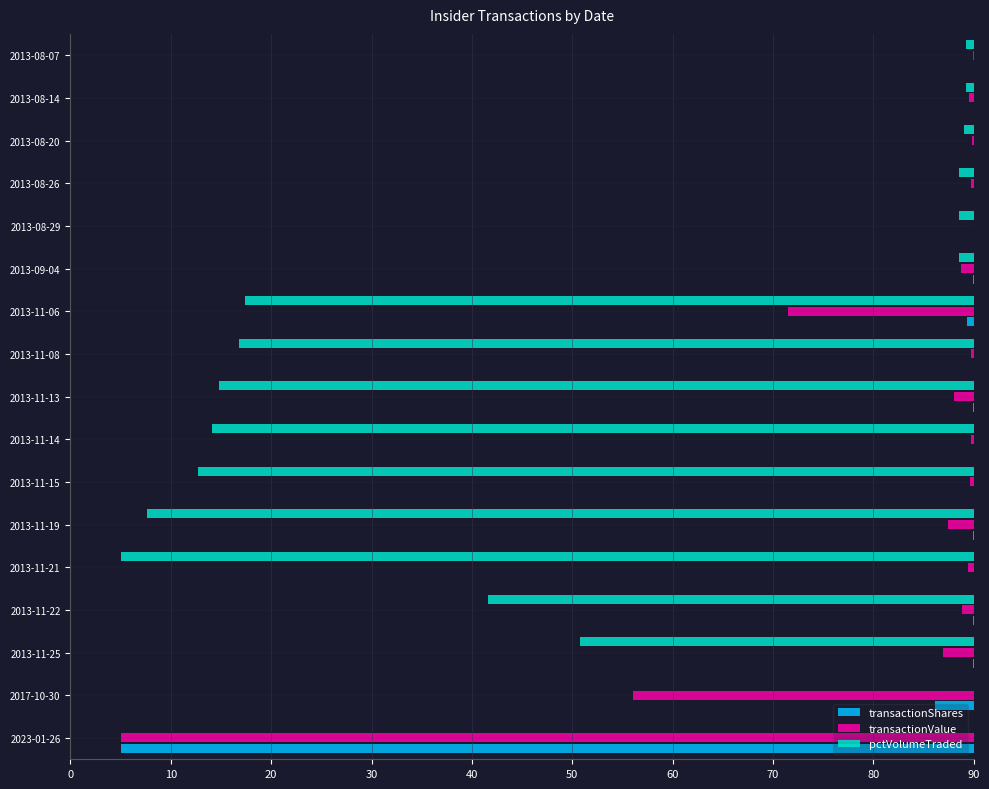

What is the difference between the second highest and second lowest values in the transactionValue series?

34.0